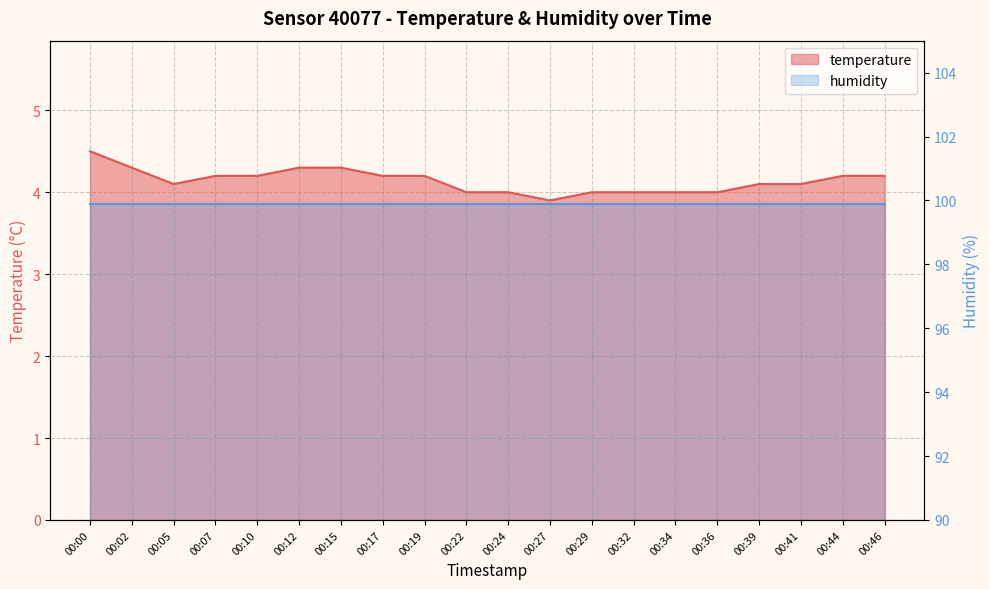

What is the change in value from 00:12 to 00:34?

-0.3